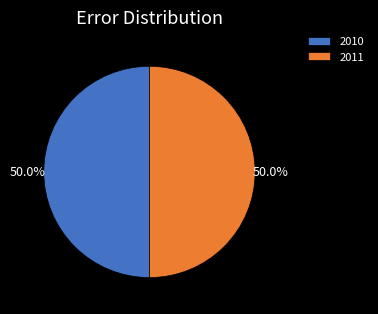

How much of the chart is everything except 2011?

50.0%